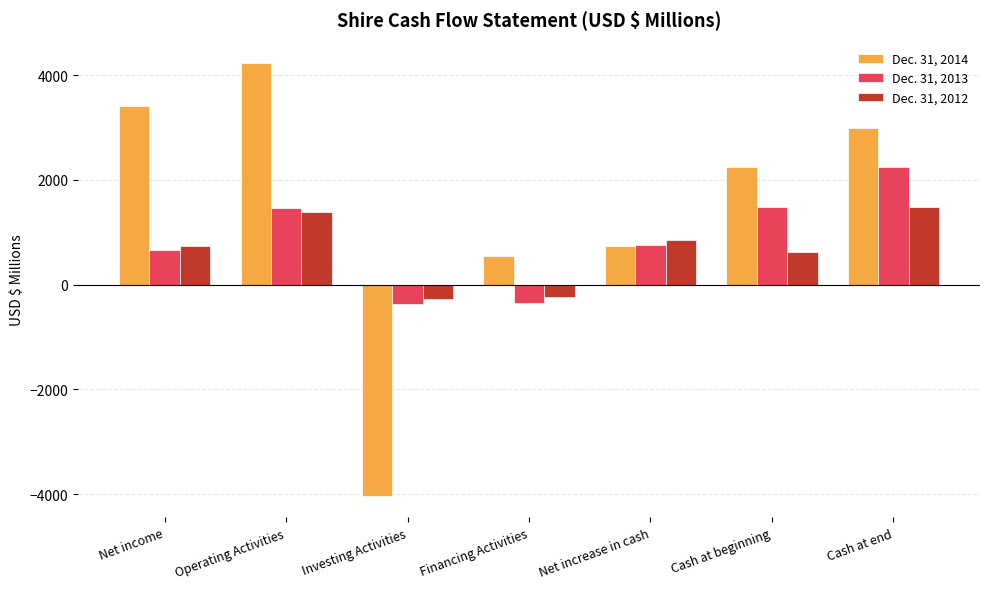

List the series in order of their peak value, highest first.

Dec. 31, 2014, Dec. 31, 2013, Dec. 31, 2012